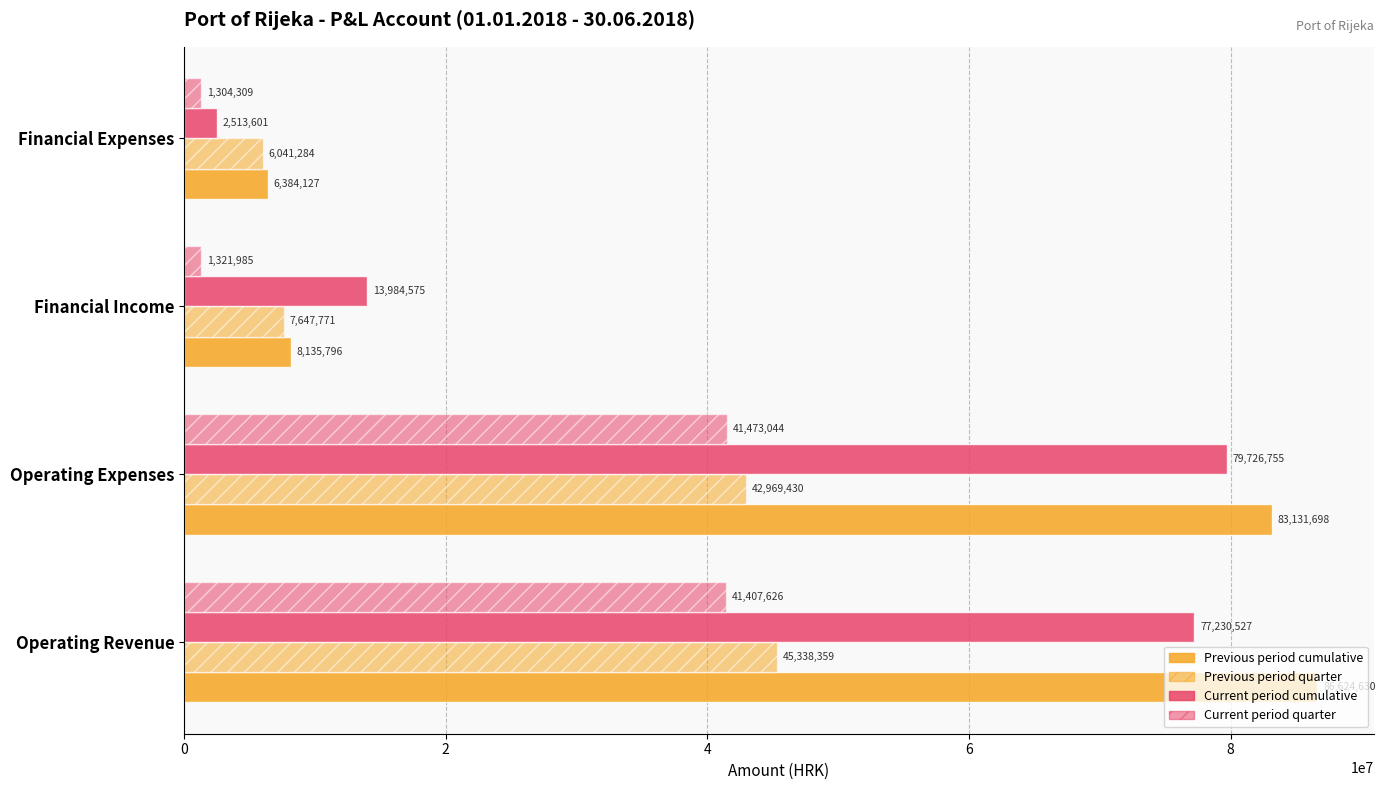

How many data points in Previous period quarter are less than 42969430?

2